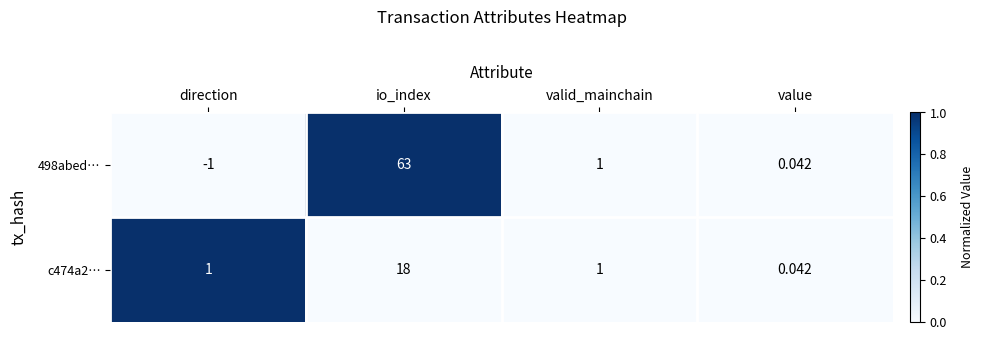

Which category has the highest value in the c474a2… series?

io_index